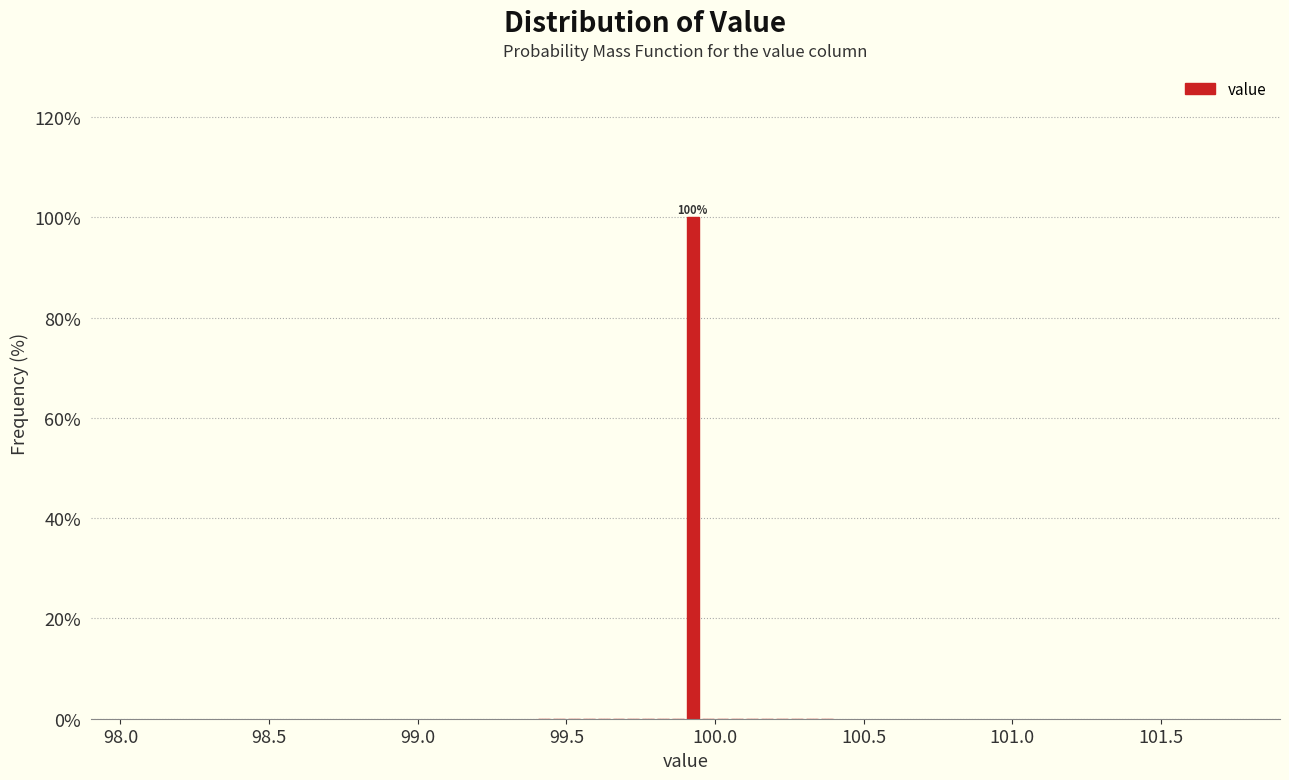

Read against the x-axis, roughly where is the centre of the tallest bar?

99.95